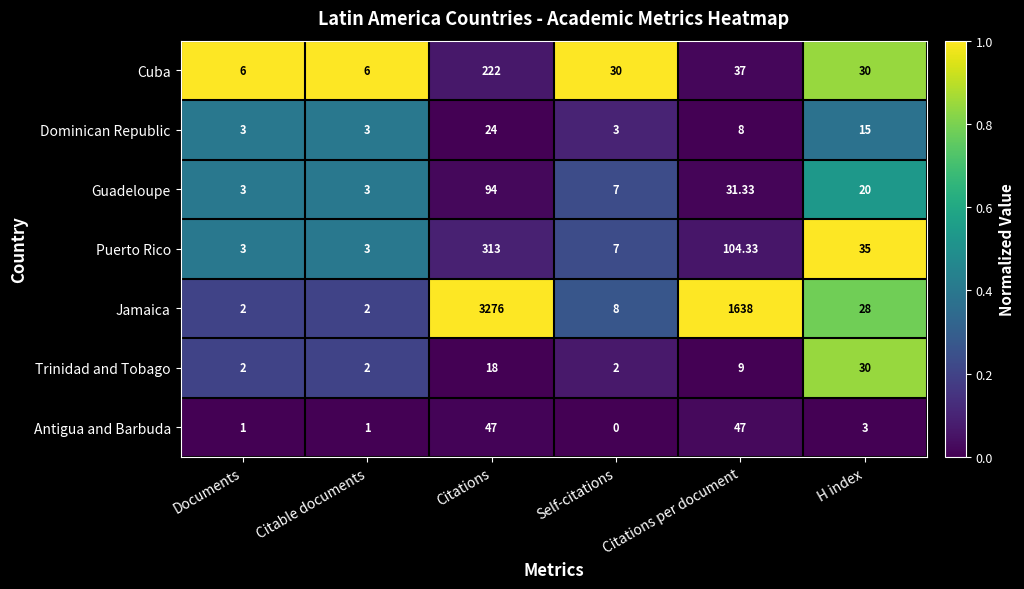

At which category does the chart reach its peak across all series?

Citations